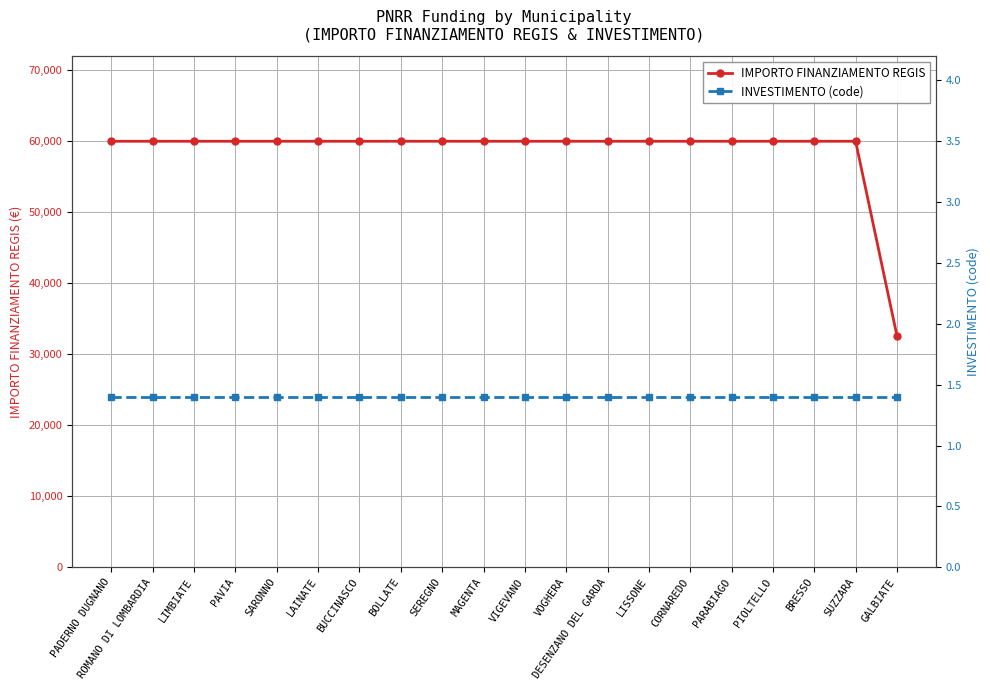

Reading left to right, list all the values displayed in this chart.

IMPORTO FINANZIAMENTO REGIS: PADERNO DUGNANO=59966.0	ROMANO DI LOMBARDIA=59966.0	LIMBIATE=59966.0	PAVIA=59966.0	SARONNO=59966.0	LAINATE=59966.0	BUCCINASCO=59966.0	BOLLATE=59966.0	SEREGNO=59966.0	MAGENTA=59966.0	VIGEVANO=59966.0	VOGHERA=59966.0	DESENZANO DEL GARDA=59966.0	LISSONE=59966.0	CORNAREDO=59966.0	PARABIAGO=59966.0	PIOLTELLO=59966.0	BRESSO=59966.0	SUZZARA=59966.0	GALBIATE=32589.0
INVESTIMENTO (code): PADERNO DUGNANO=1.4	ROMANO DI LOMBARDIA=1.4	LIMBIATE=1.4	PAVIA=1.4	SARONNO=1.4	LAINATE=1.4	BUCCINASCO=1.4	BOLLATE=1.4	SEREGNO=1.4	MAGENTA=1.4	VIGEVANO=1.4	VOGHERA=1.4	DESENZANO DEL GARDA=1.4	LISSONE=1.4	CORNAREDO=1.4	PARABIAGO=1.4	PIOLTELLO=1.4	BRESSO=1.4	SUZZARA=1.4	GALBIATE=1.4